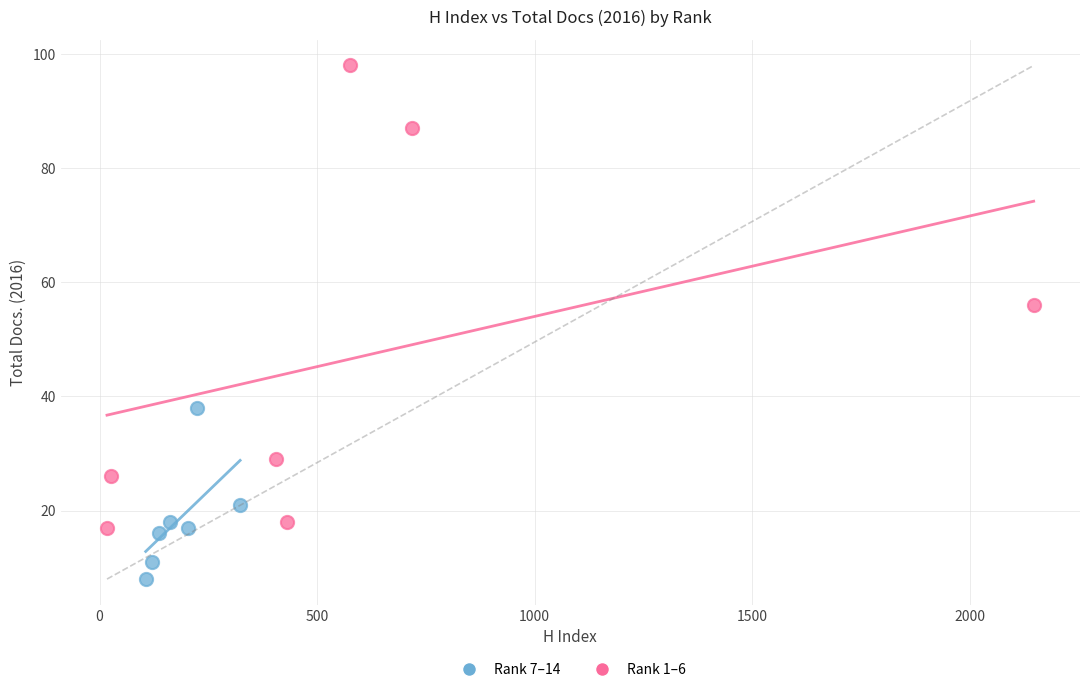

Which series has the largest Y range (max minus min)?

Rank 1–6